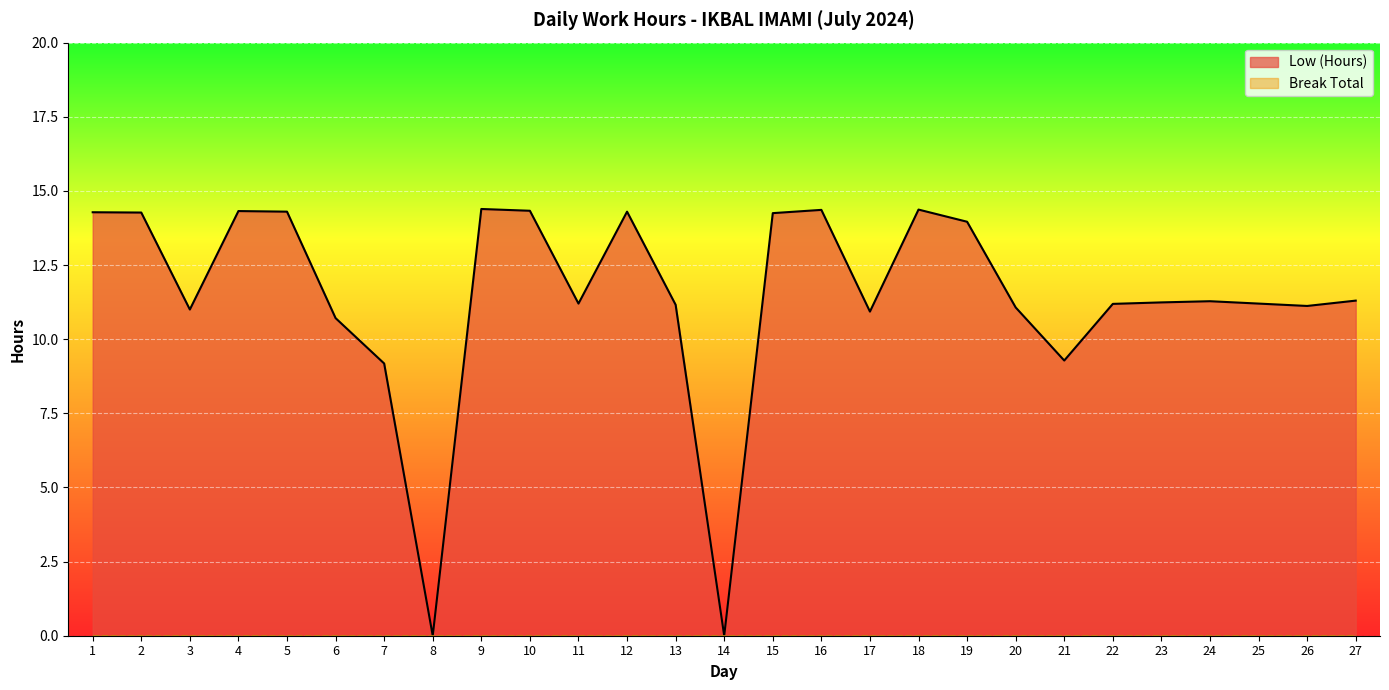

The value at 15 is 14.2. True or false?

True